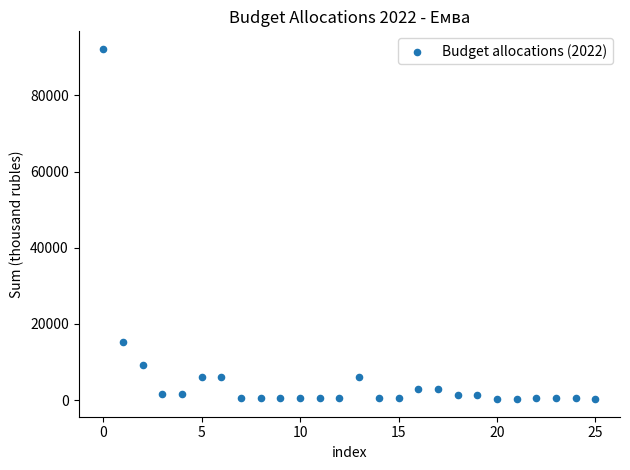

What Y value in the scatter plot is closest to 46234?

15327.8